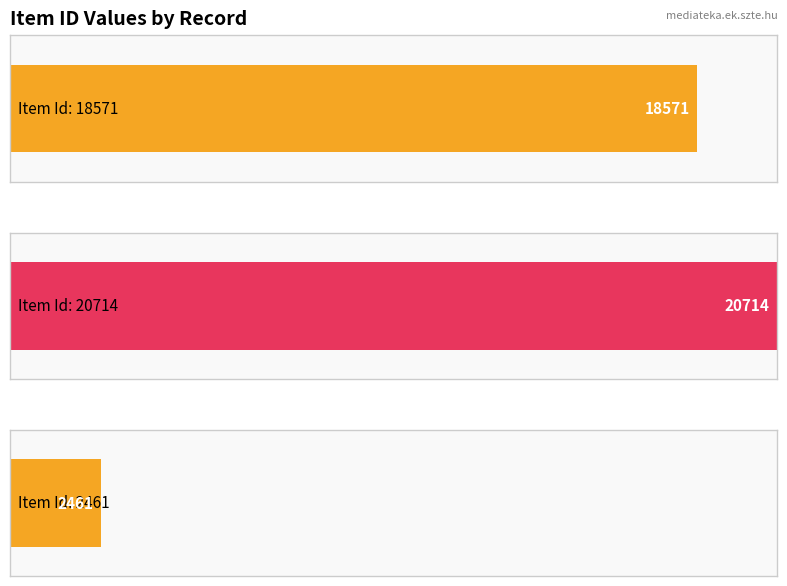

True or false: the data shows 25601 at items/show/18571.

False